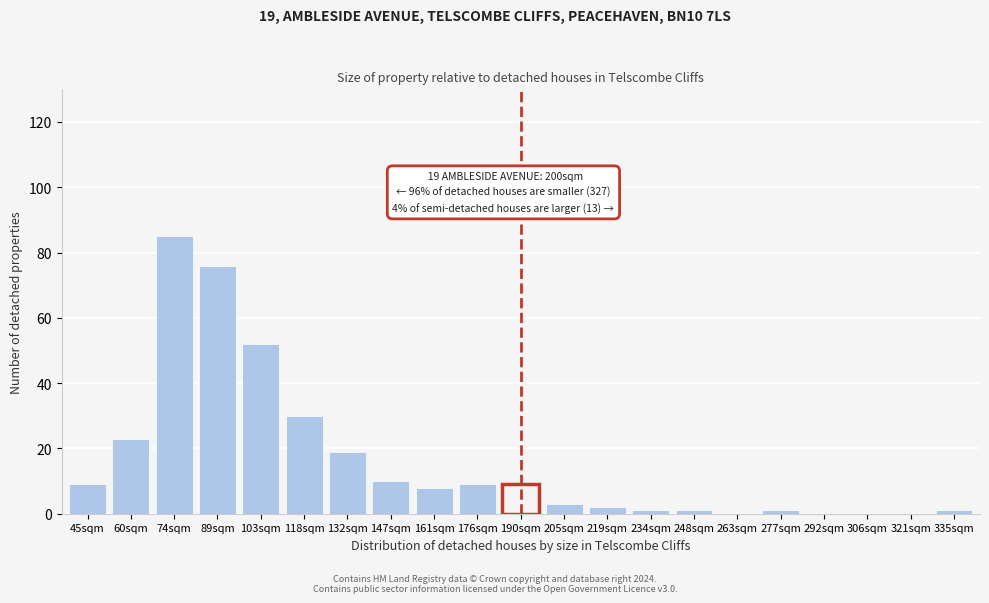

Reading left to right, transcribe all the data shown in this chart.

45sqm=9	60sqm=23	74sqm=85	89sqm=76	103sqm=52	118sqm=30	132sqm=19	147sqm=10	161sqm=8	176sqm=9	190sqm=9	205sqm=3	219sqm=2	234sqm=1	248sqm=1	263sqm=0	277sqm=1	292sqm=0	306sqm=0	321sqm=0	335sqm=1